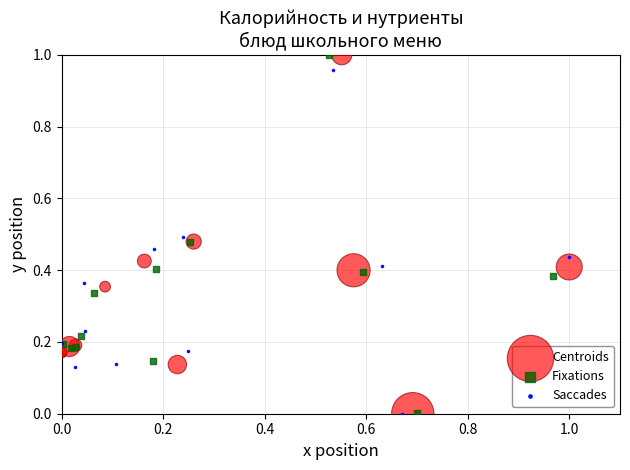

What are all the series names shown in the legend?

Centroids, Fixations, Saccades